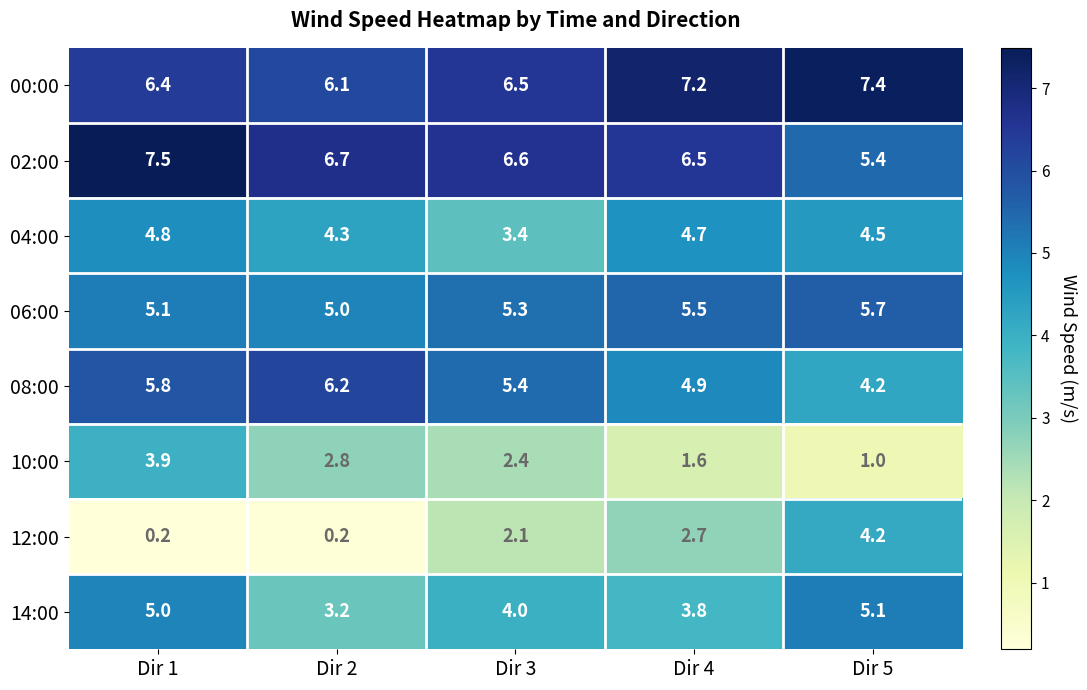

Which series has the widest spread of values?

12:00